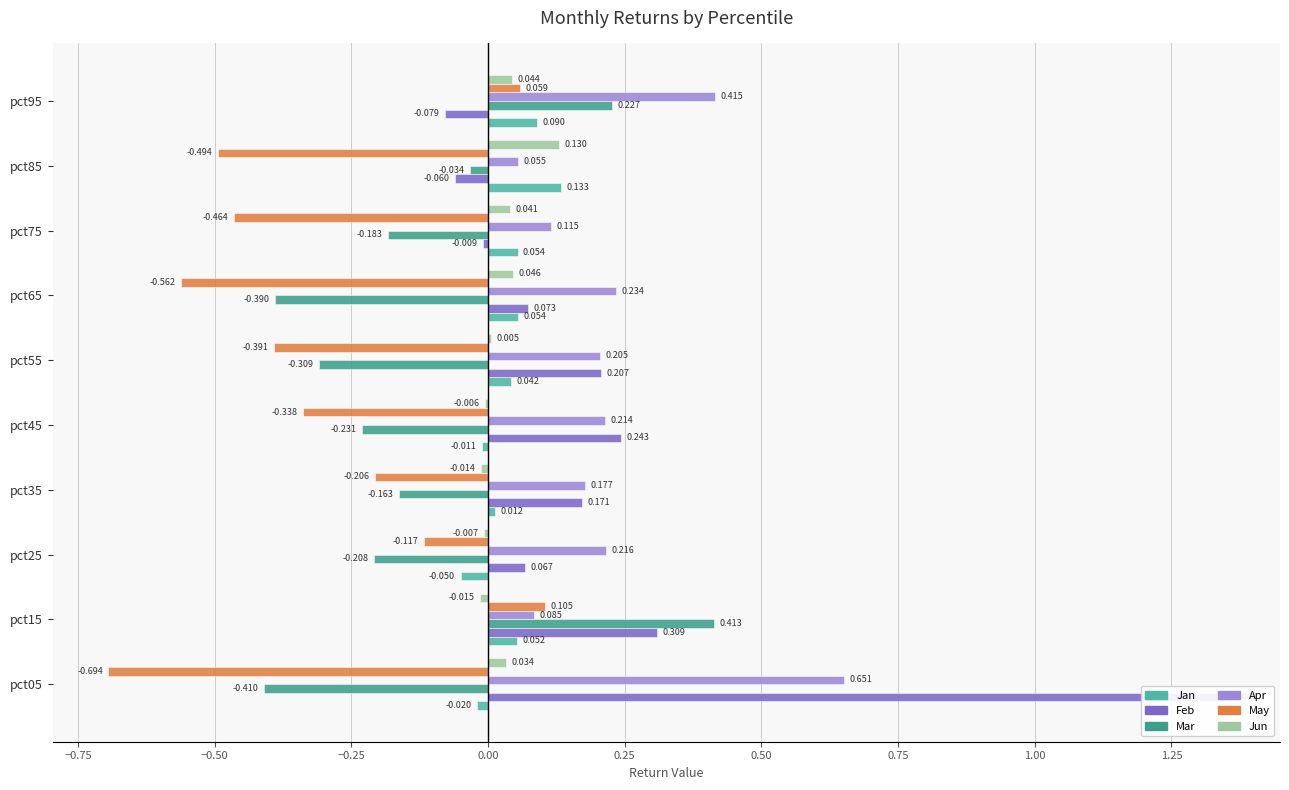

What position from the left is 0.50?

7